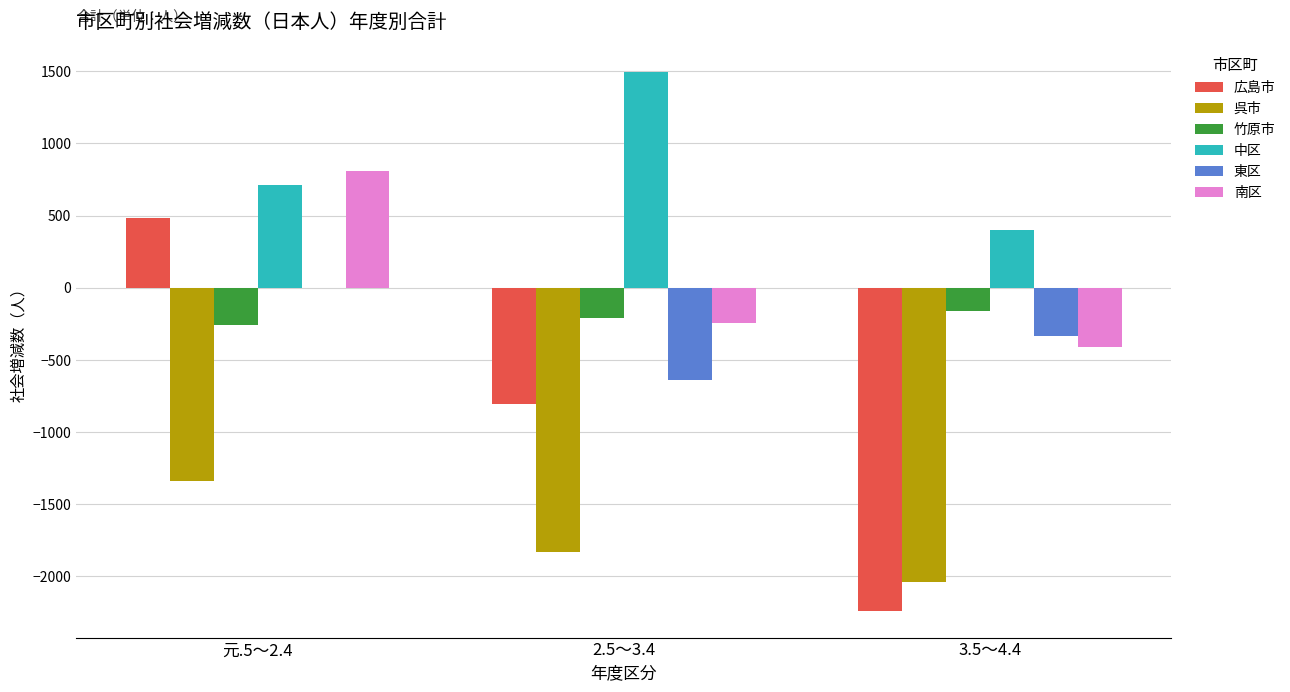

What are all the series names shown in the legend?

広島市, 呉市, 竹原市, 中区, 東区, 南区